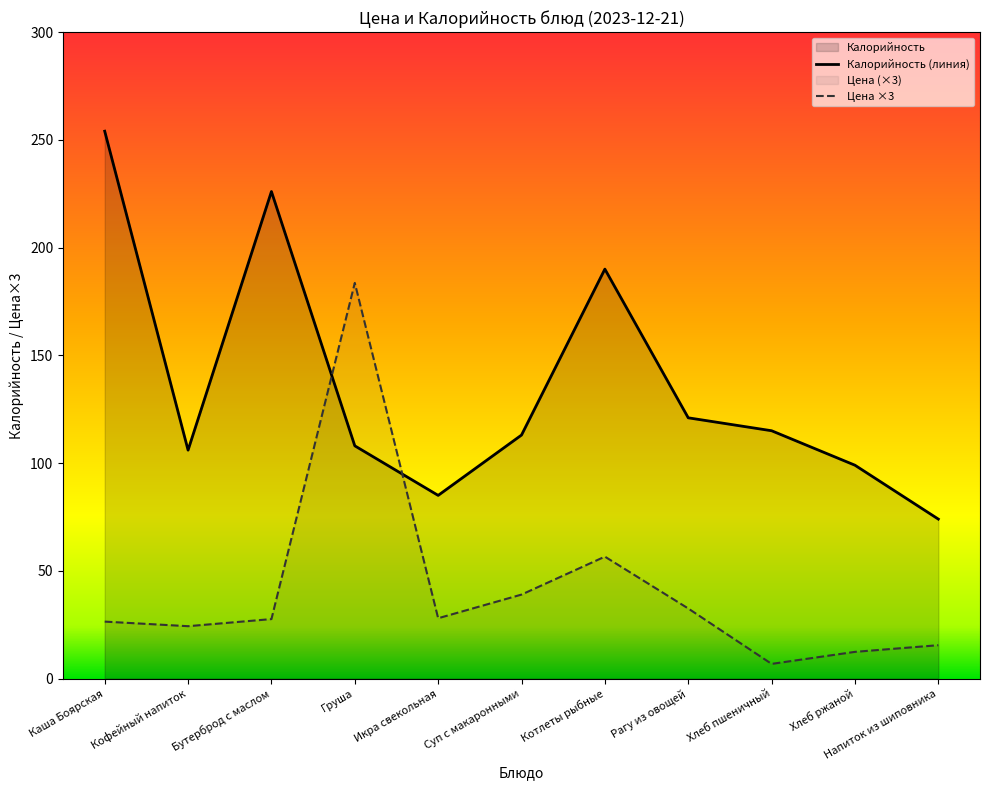

How many data points in Цена are above 27?

6